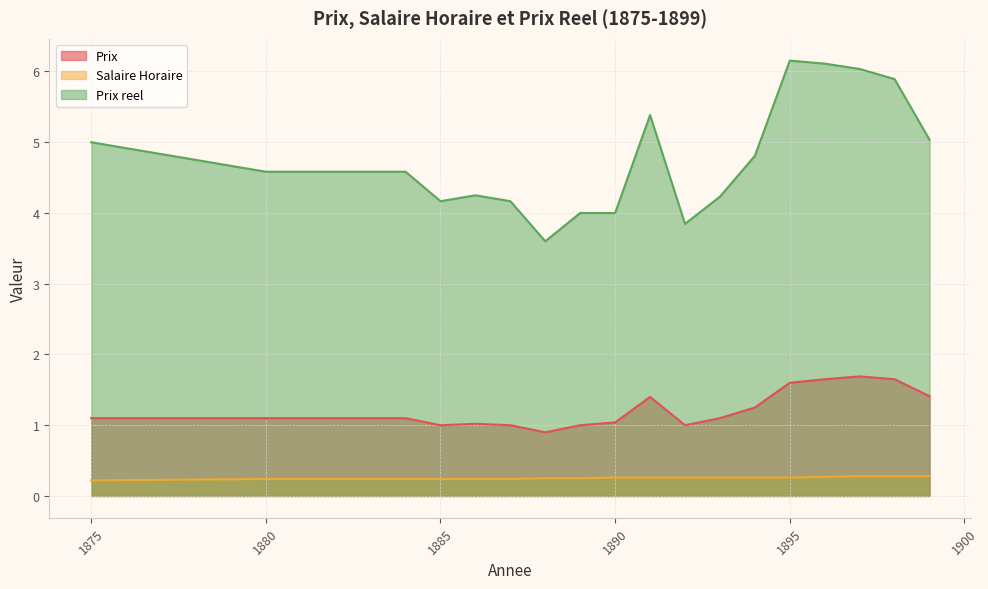

What is the spread (max minus min) of values at 1883?

4.3